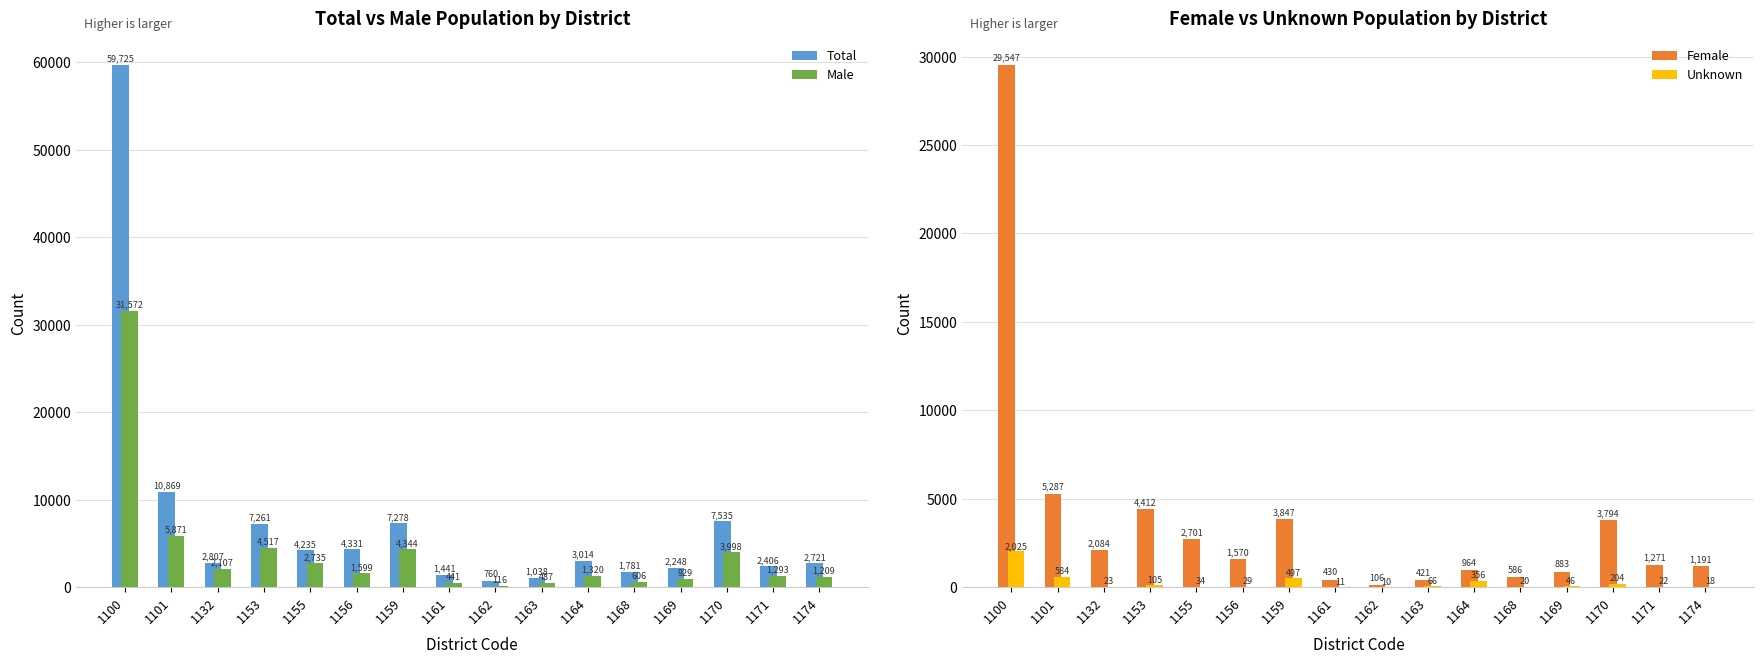

At how many categories does at least one series exceed 10914?

1